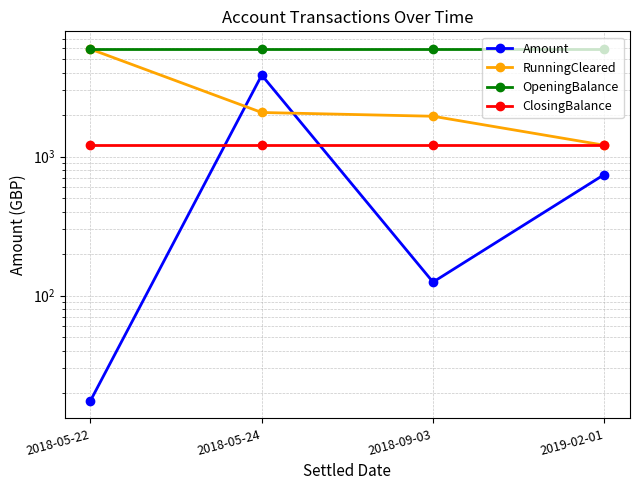

What is the sum of all ClosingBalance values?

4823.1